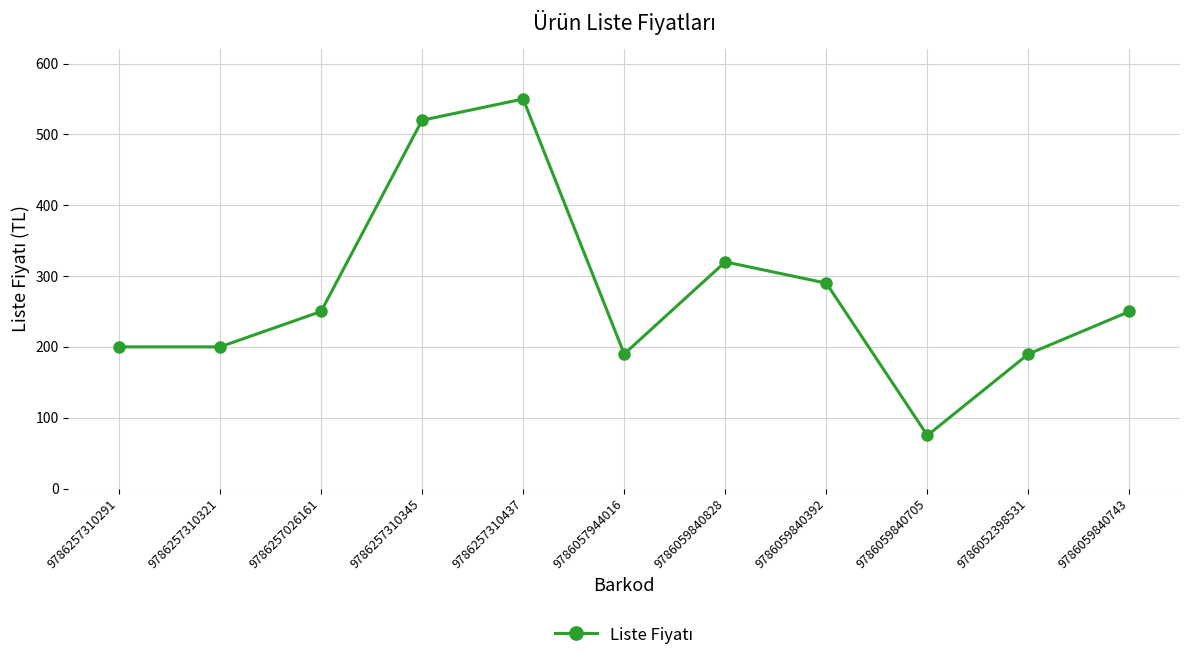

The value at 9786059840828 is 320. True or false?

True